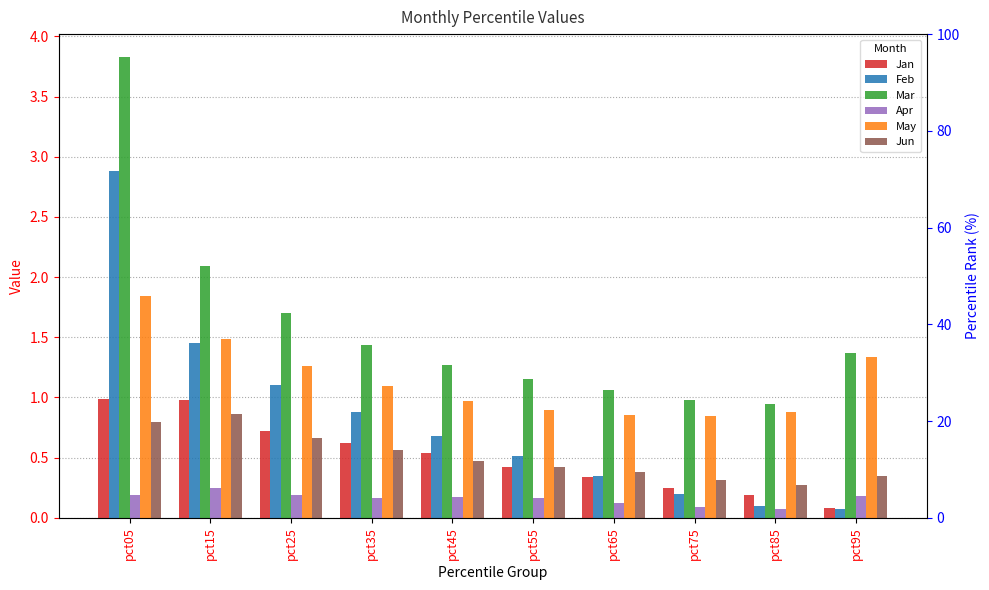

What is the average value of the Jun series?

0.5